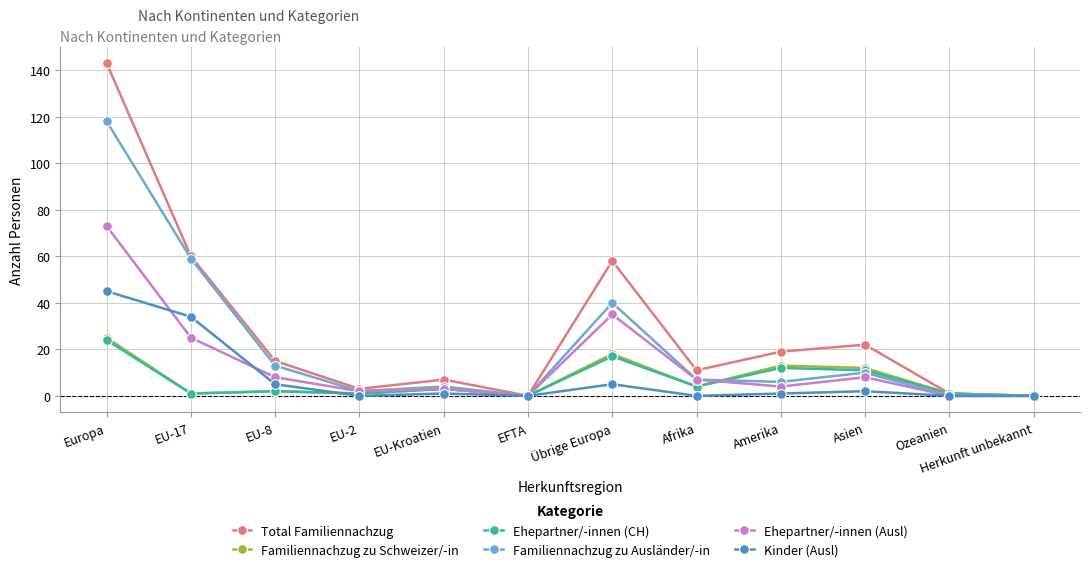

The Familiennachzug zu Ausländer/-in series shows 4 at EU-Kroatien. True or false?

True